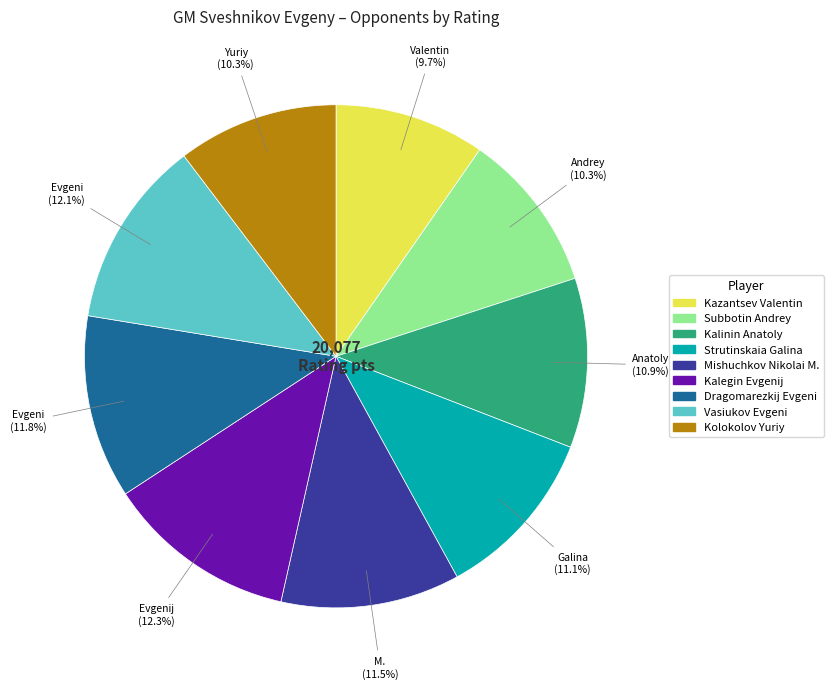

To the nearest percent, what is the average slice percentage?

11%